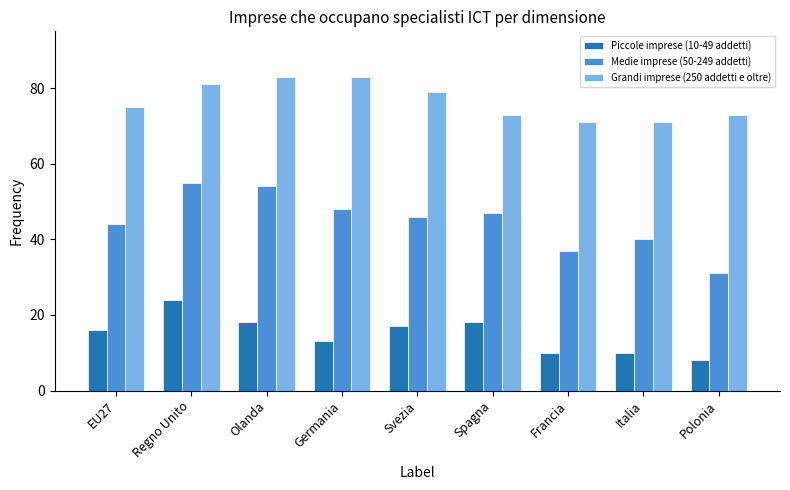

What is the difference between the Piccole imprese (10-49 addetti) values at Polonia and Italia?

2